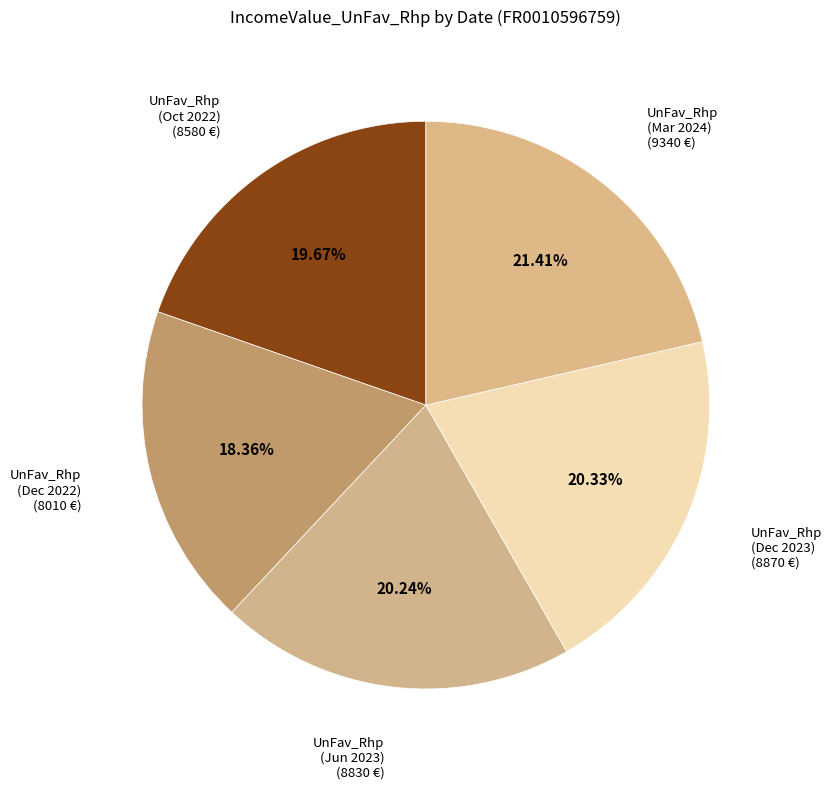

How many segments does this pie chart have?

5